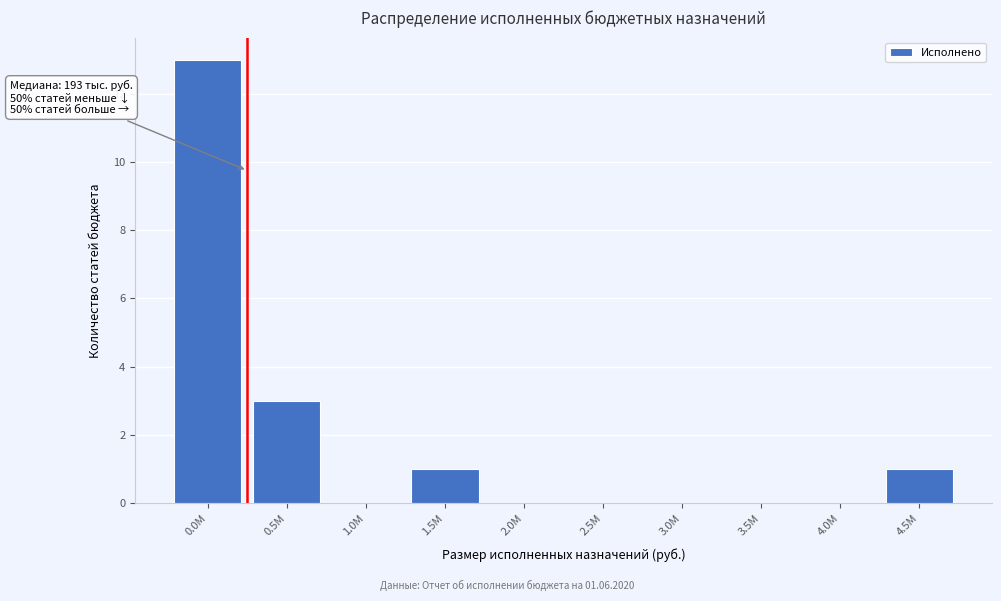

Reading left to right, what are all the values shown in this chart?

0.0M=13	0.5M=3	1.0M=0	1.5M=1	2.0M=0	2.5M=0	3.0M=0	3.5M=0	4.0M=0	4.5M=1